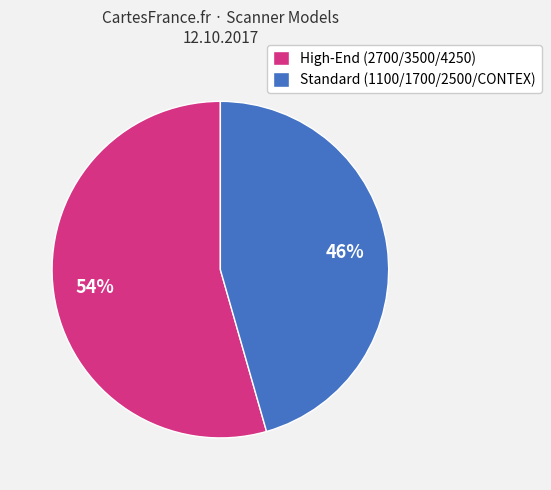

Between High-End (2700/3500/4250) and Standard (1100/1700/2500/CONTEX), which is larger?

High-End (2700/3500/4250)